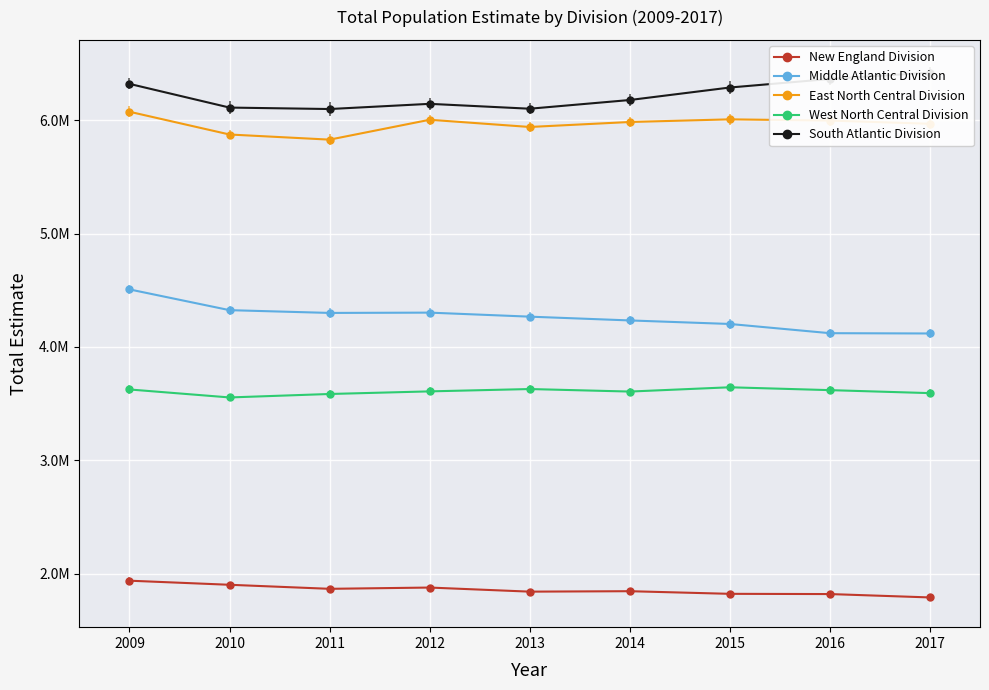

How many values in the East North Central Division series are below 5984153?

4